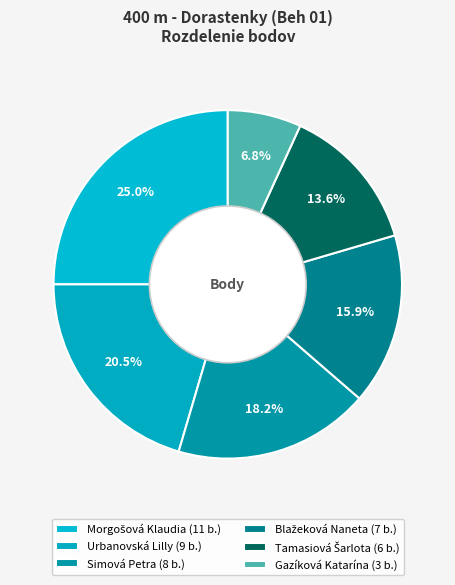

How many slices are in this pie chart?

6